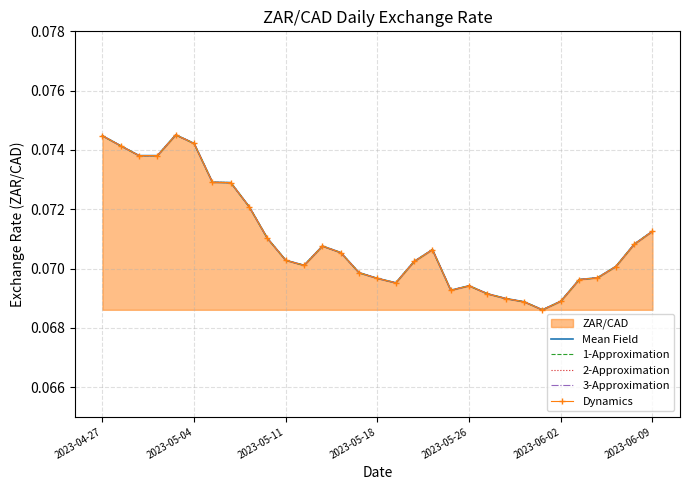

True or false: 2-Approximation and 3-Approximation intersect in this chart.

False